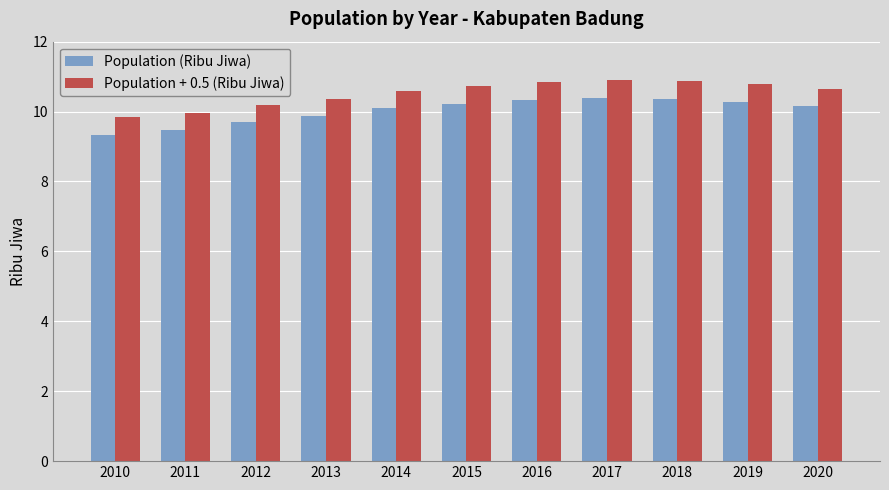

Is it true that Population + 0.5 (Ribu Jiwa) equals 14.7 at 2012?

False